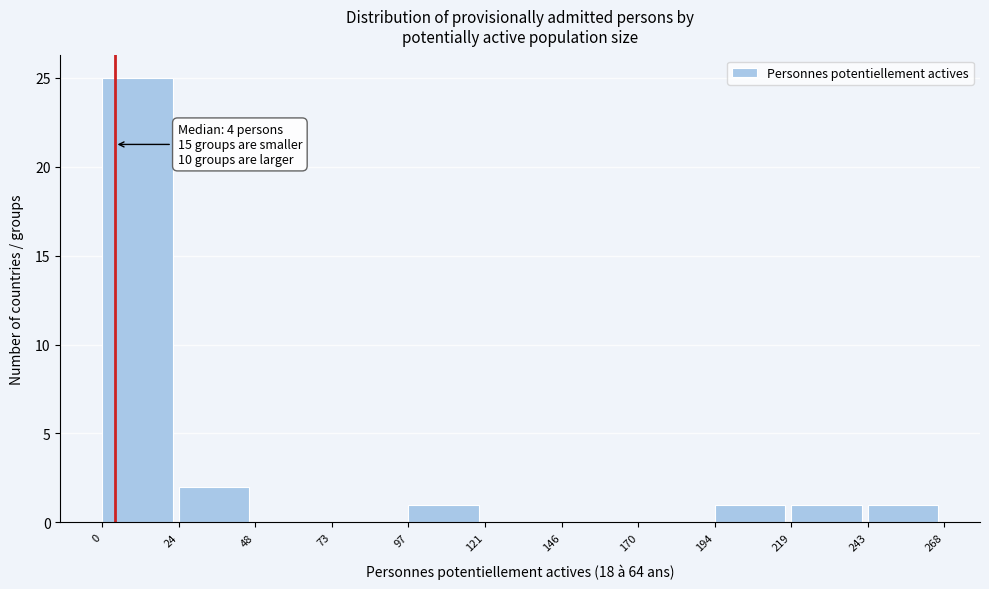

Which range on the x-axis has the tallest bar?

0 to 24